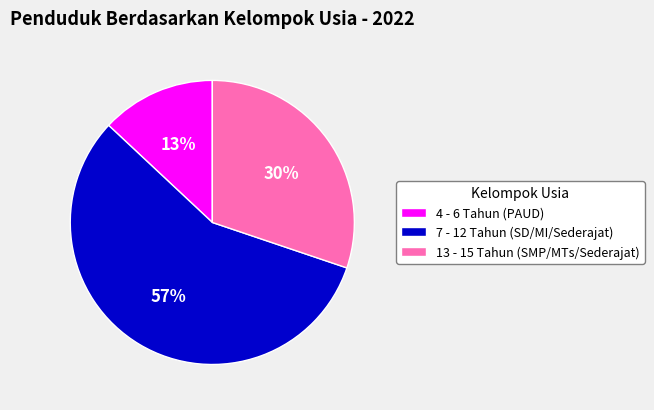

To the nearest percent, what is the difference between the 4 - 6 Tahun (PAUD) and 13 - 15 Tahun (SMP/MTs/Sederajat) slice percentages?

17%